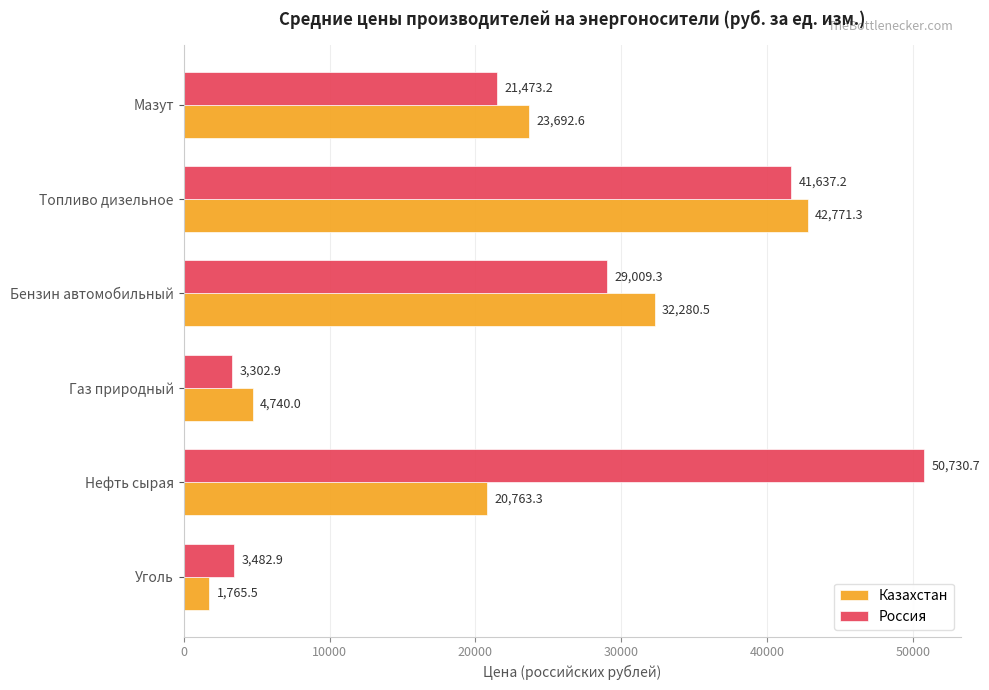

Where is Казахстан nearest to the value 22268?

Мазут